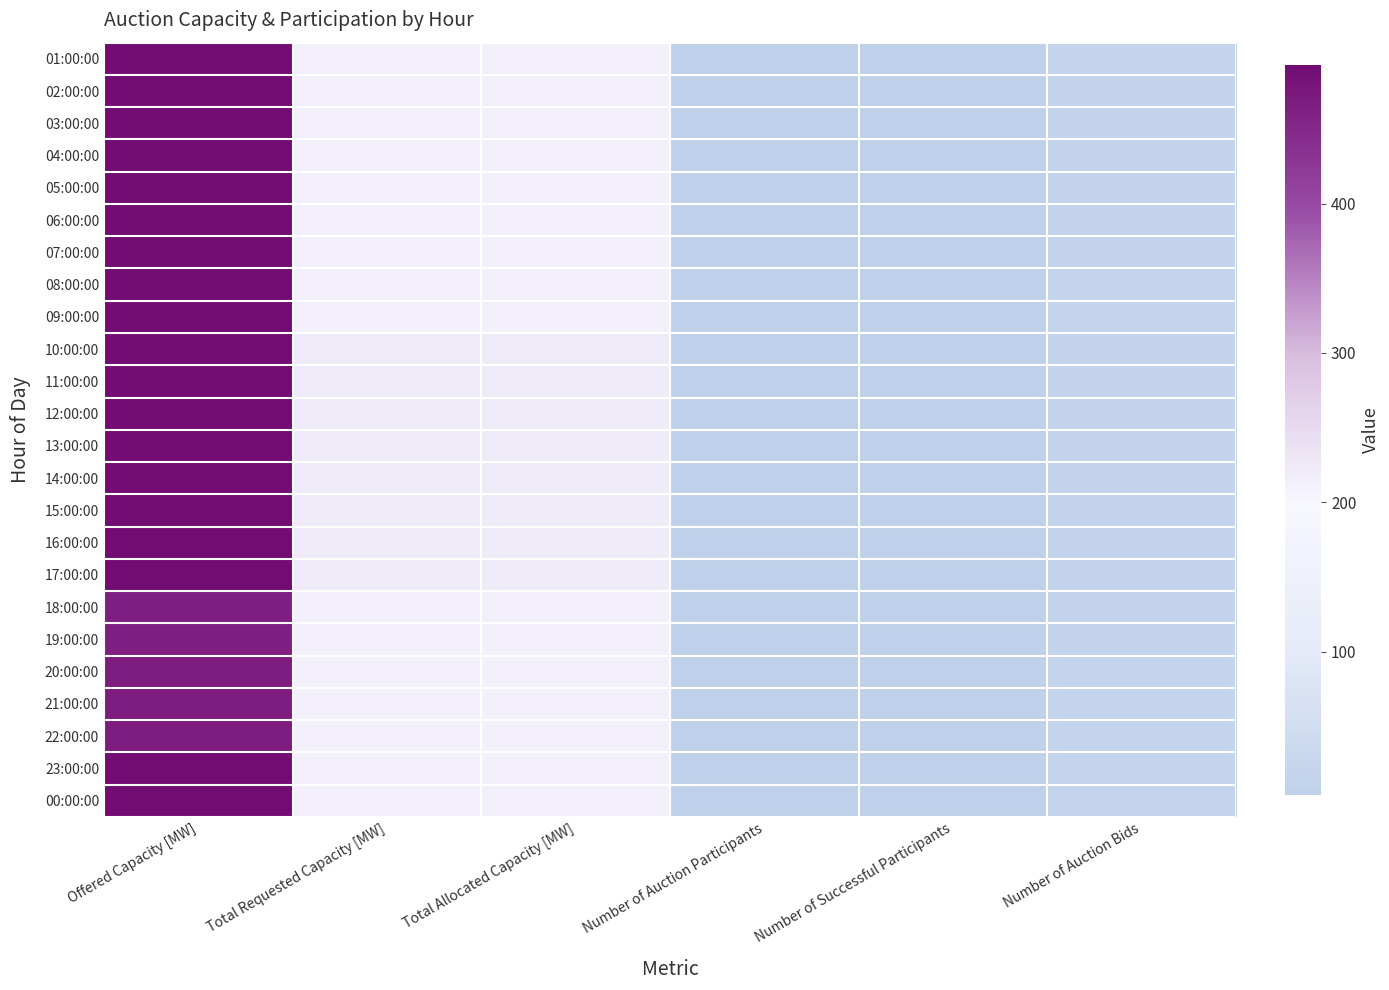

List the series in order of their peak value, lowest first.

19:00:00, 18:00:00, 20:00:00, 21:00:00, 22:00:00, 01:00:00, 02:00:00, 03:00:00, 04:00:00, 05:00:00, 06:00:00, 07:00:00, 08:00:00, 09:00:00, 23:00:00, 00:00:00, 10:00:00, 11:00:00, 12:00:00, 13:00:00, 14:00:00, 15:00:00, 16:00:00, 17:00:00